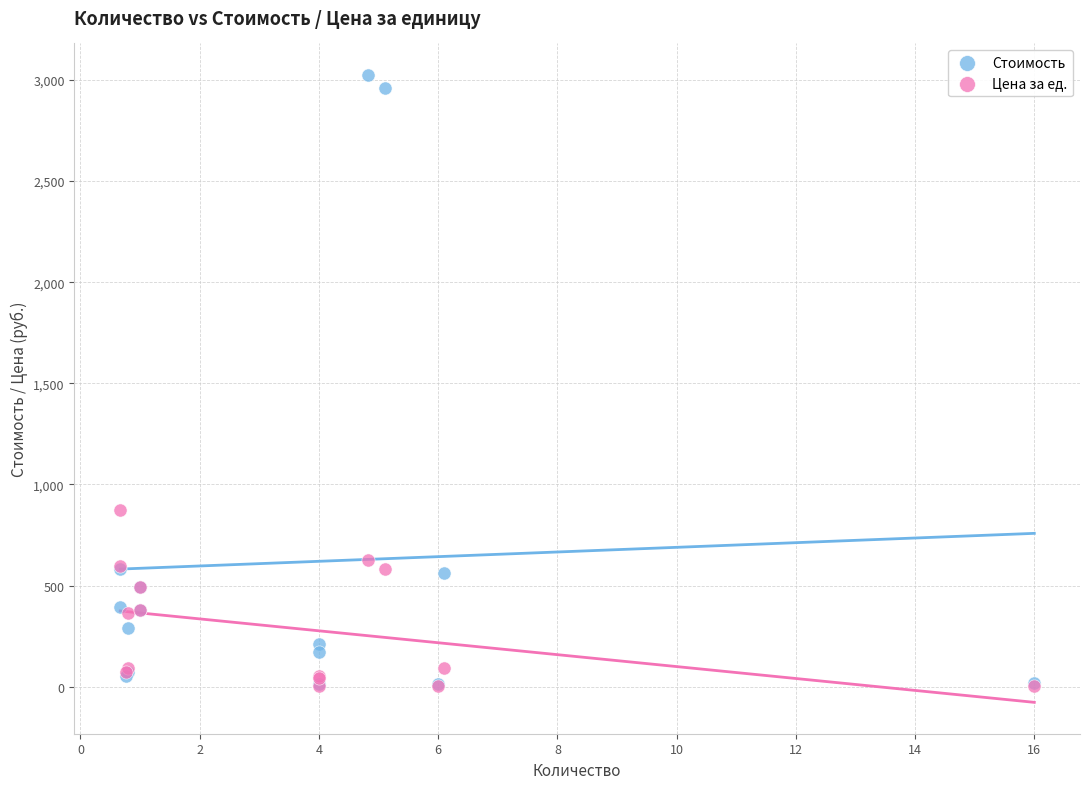

Across all series, what Y value is closest to 1513?

873.3